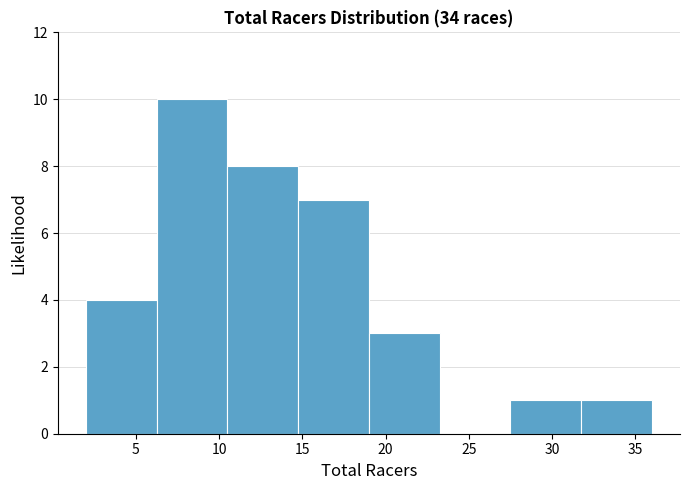

Reading left to right, transcribe this chart: for each bar, give the range it covers on the x-axis and its height. Neither the bar edges nor the heights are printed on the chart, so give them approximately, as read against the axes.

2.00 to 6.25: 4
6.25 to 10.50: 10
10.50 to 14.75: 8
14.75 to 19.00: 7
19.00 to 23.25: 3
23.25 to 27.50: 0
27.50 to 31.75: 1
31.75 to 36.00: 1